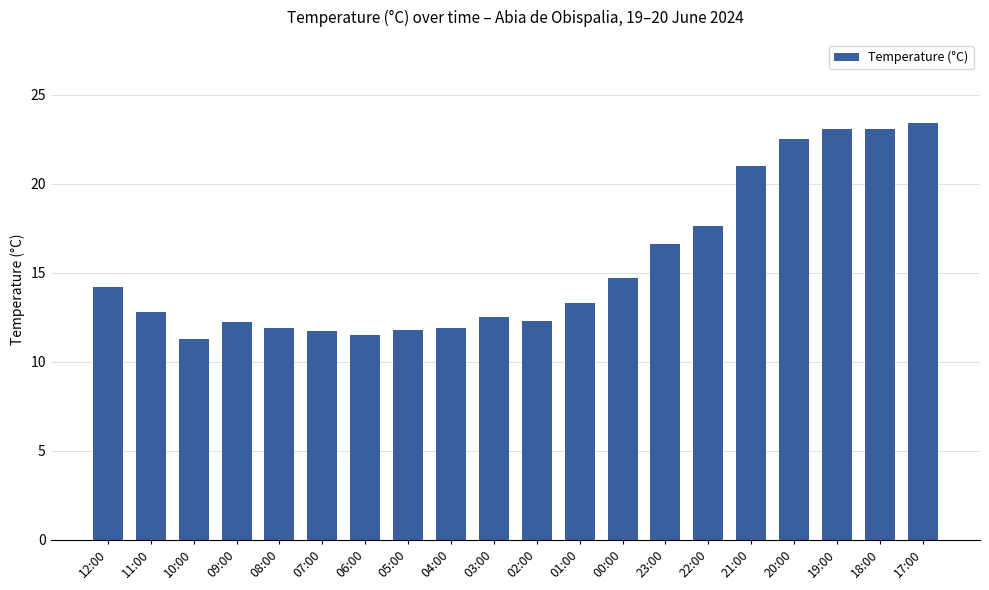

The value at 18:00 is 35.8. True or false?

False